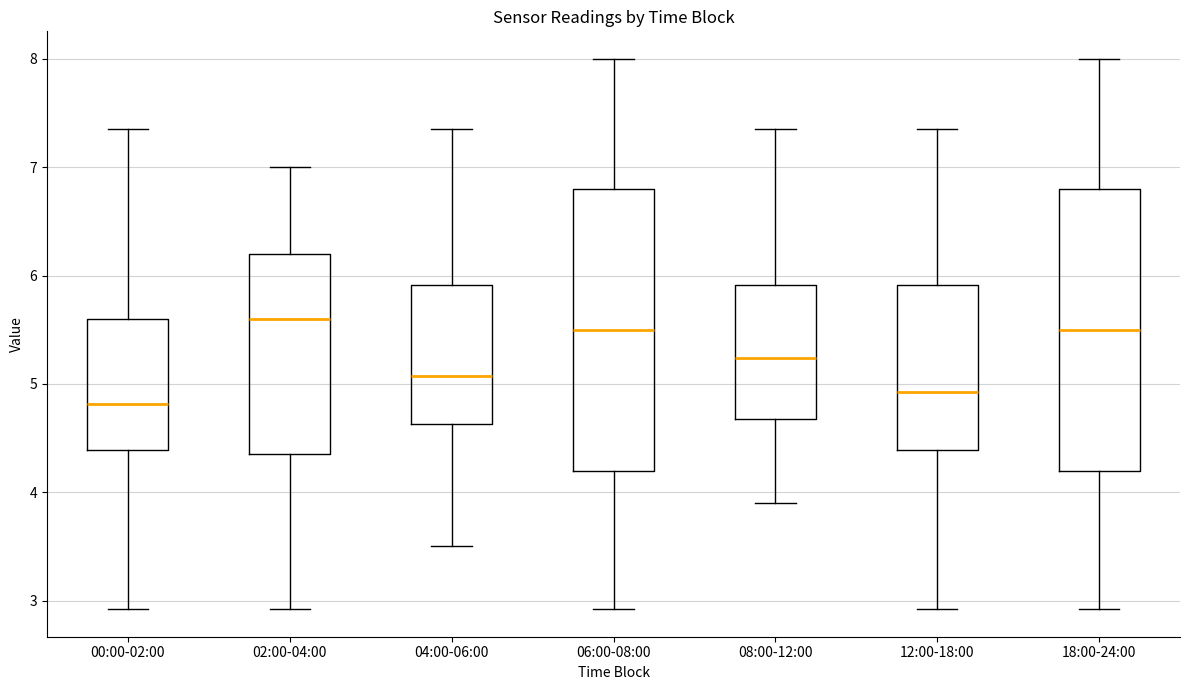

Reading left to right, read every box against the y-axis: the position of its median line, the range the box covers, and the ends of its whiskers. The values are not printed on the chart, so give them approximately, as read against the axis.

00:00-02:00: median 4.8, box 4.4 to 5.6, whiskers 2.9 to 7.4
02:00-04:00: median 5.6, box 4.4 to 6.2, whiskers 2.9 to 7.0
04:00-06:00: median 5.1, box 4.6 to 5.9, whiskers 3.5 to 7.4
06:00-08:00: median 5.5, box 4.2 to 6.8, whiskers 2.9 to 8.0
08:00-12:00: median 5.2, box 4.7 to 5.9, whiskers 3.9 to 7.4
12:00-18:00: median 4.9, box 4.4 to 5.9, whiskers 2.9 to 7.4
18:00-24:00: median 5.5, box 4.2 to 6.8, whiskers 2.9 to 8.0